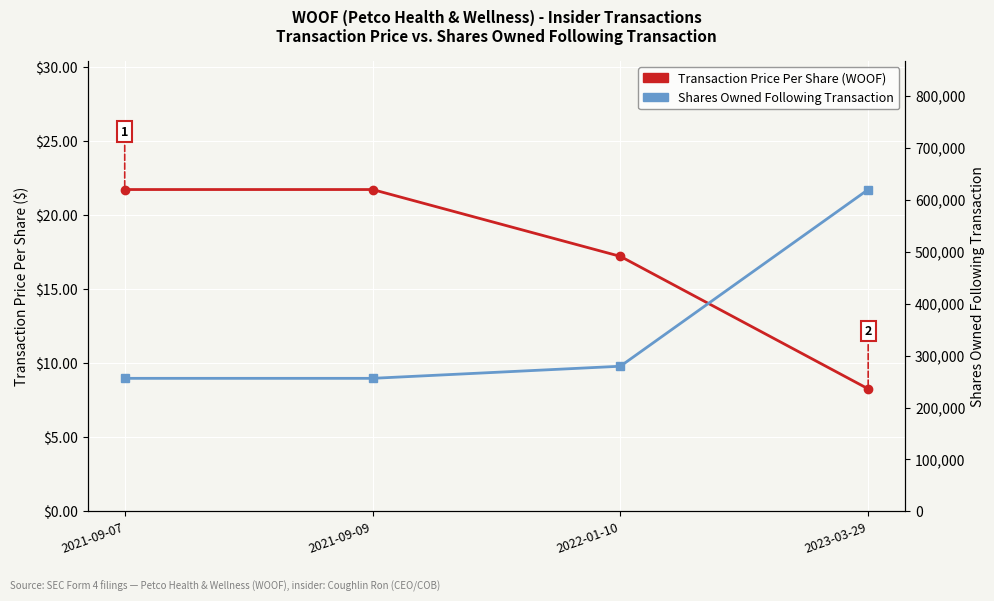

Which series changed the most between 2021-09-07 and 2022-01-10?

Shares Owned Following Transaction